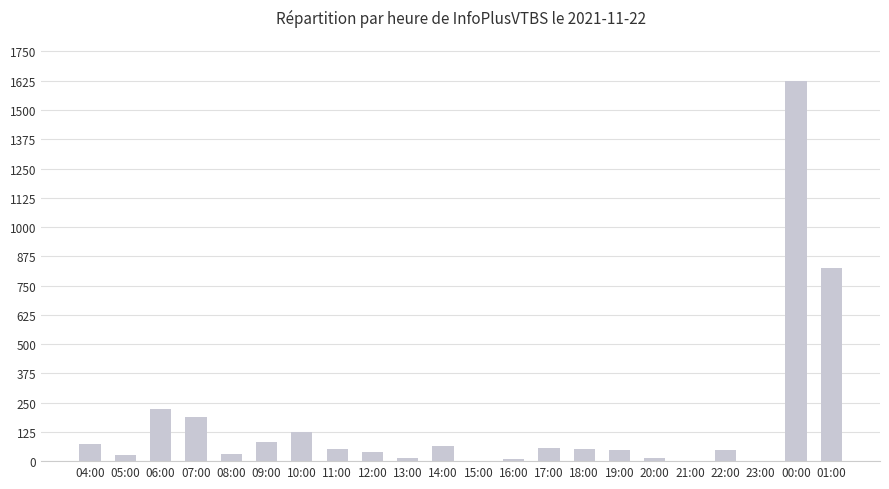

At which category does the chart reach its peak across all series?

00:00